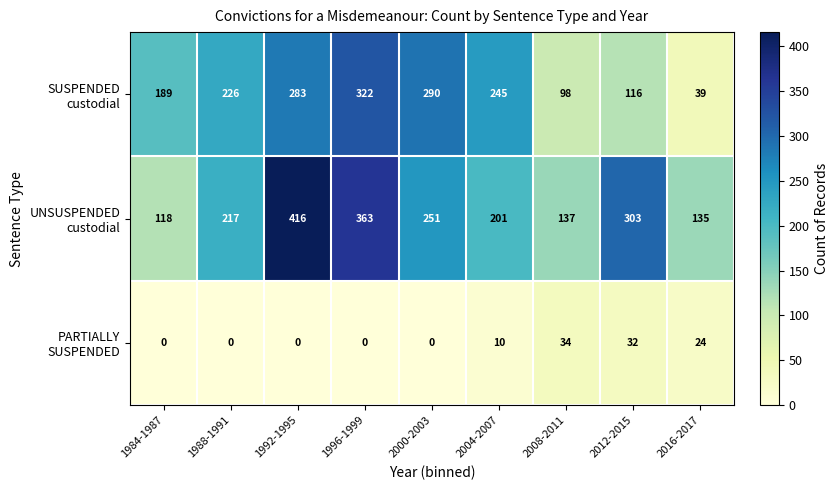

How many categories are shown in the chart?

9